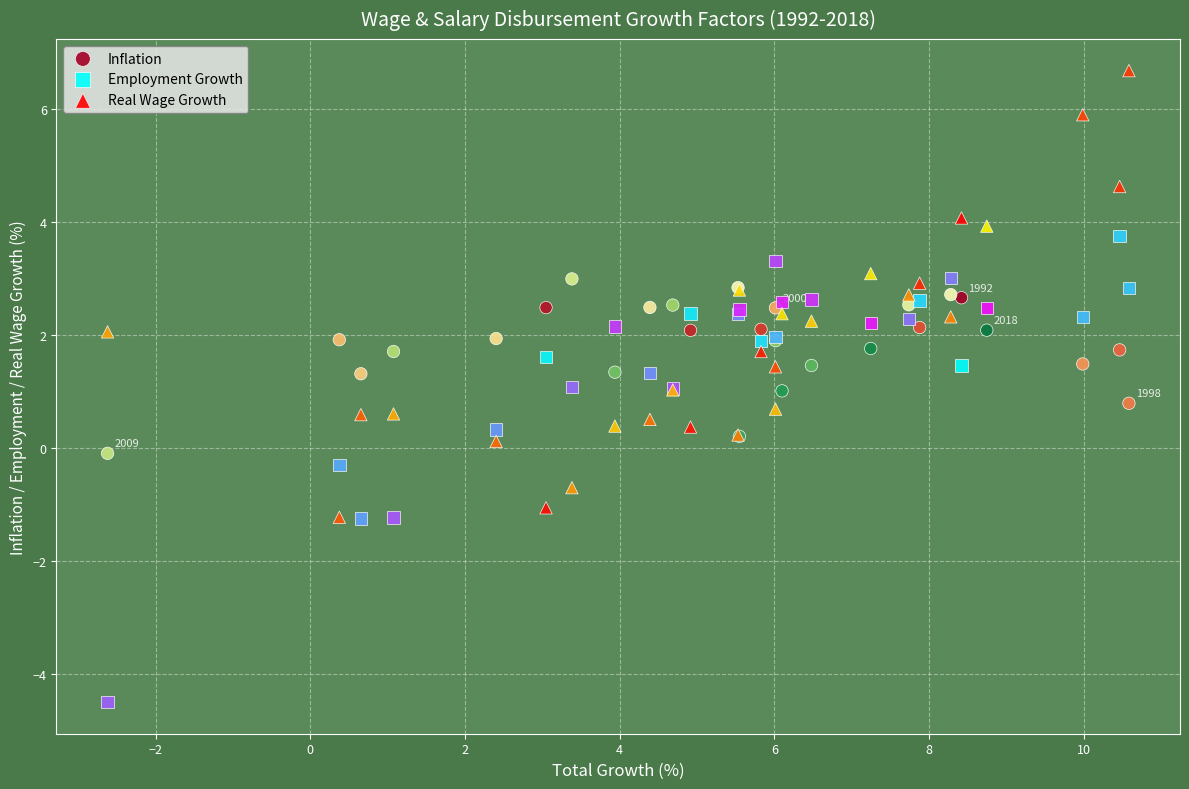

Which series reaches the maximum Y coordinate?

Real Wage Growth